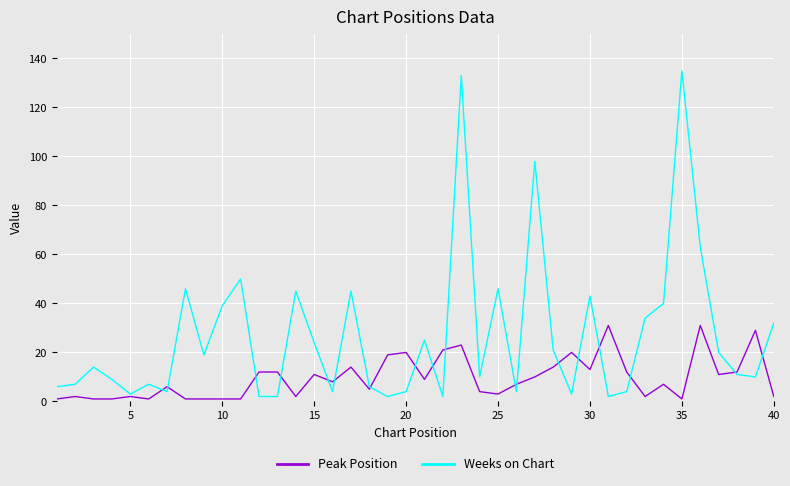

List the series in order of their overall mean, highest first.

Weeks on Chart, Peak Position